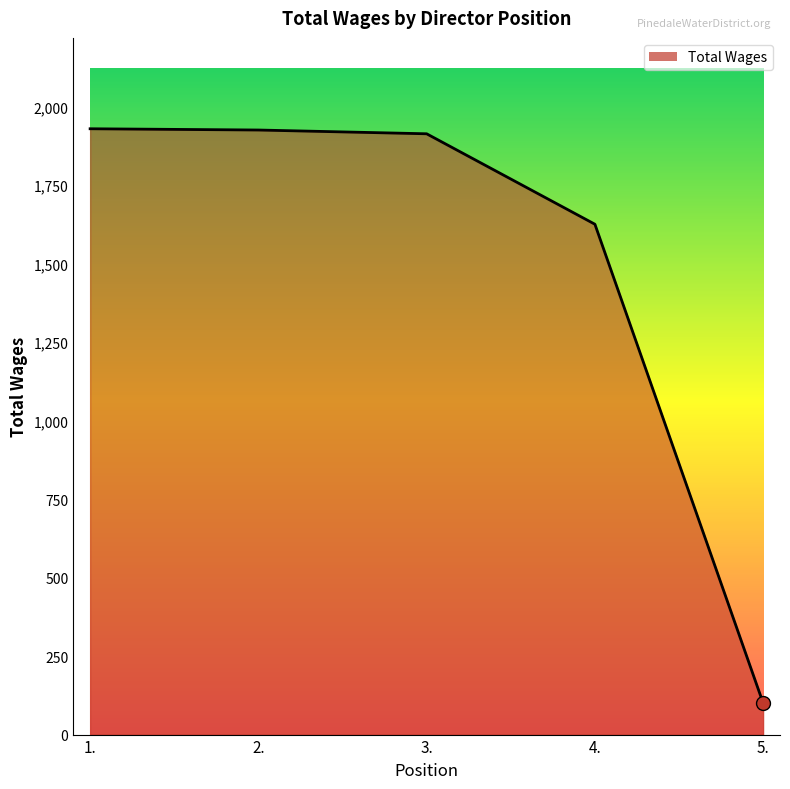

What is the average value?

1498